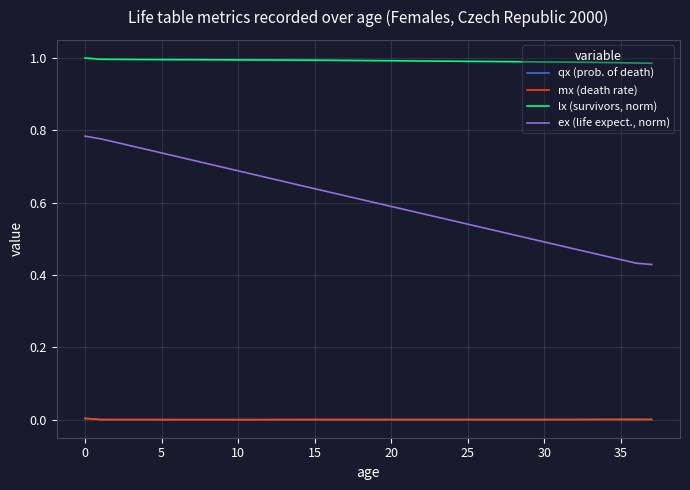

Which series has the largest range (max minus min)?

ex (life expect., norm)